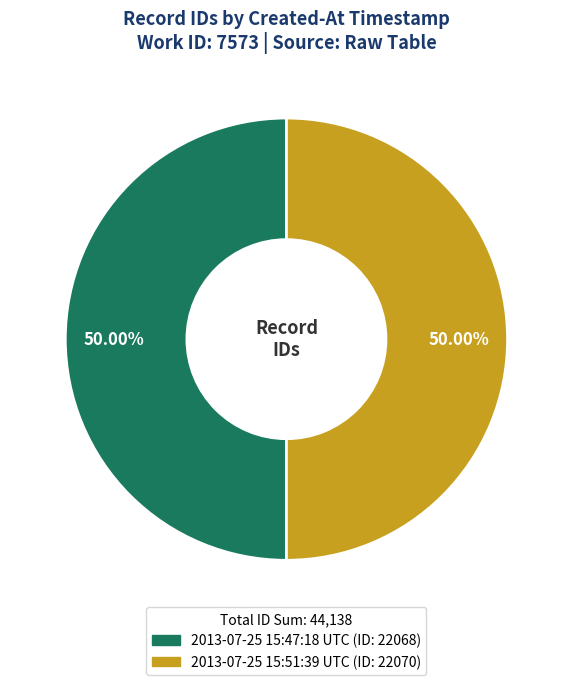

What is the ratio of the value at 2013-07-25 15:51:39 UTC to the value at 2013-07-25 15:47:18 UTC?

1.0